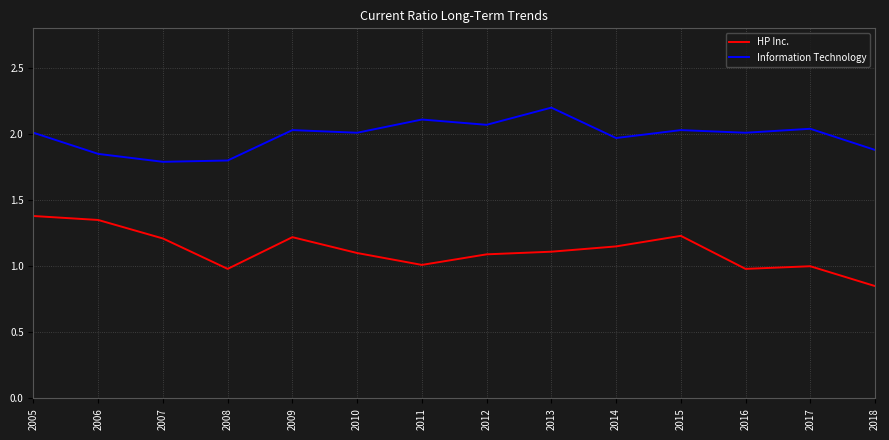

What is the approximate value of HP Inc. at 2011?

1.0